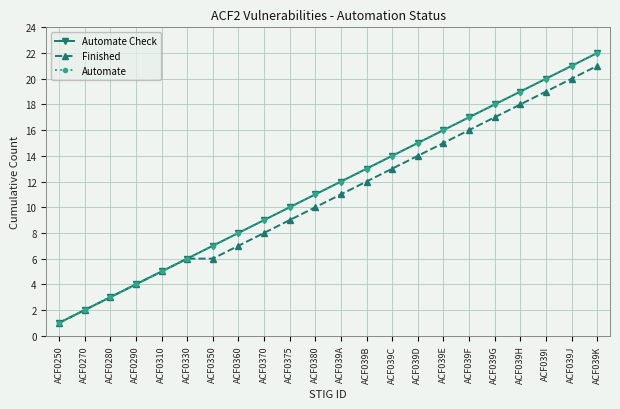

Where does the Automate Check series first go above 12?

ACF039B